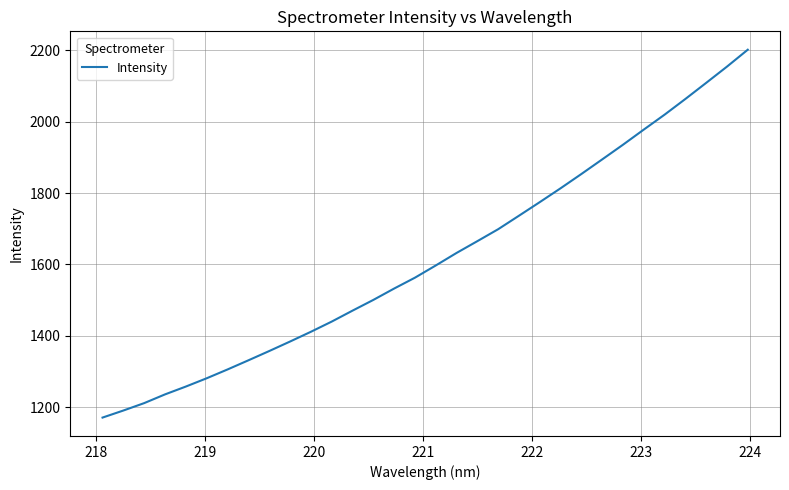

What is the greatest value displayed?

2201.0